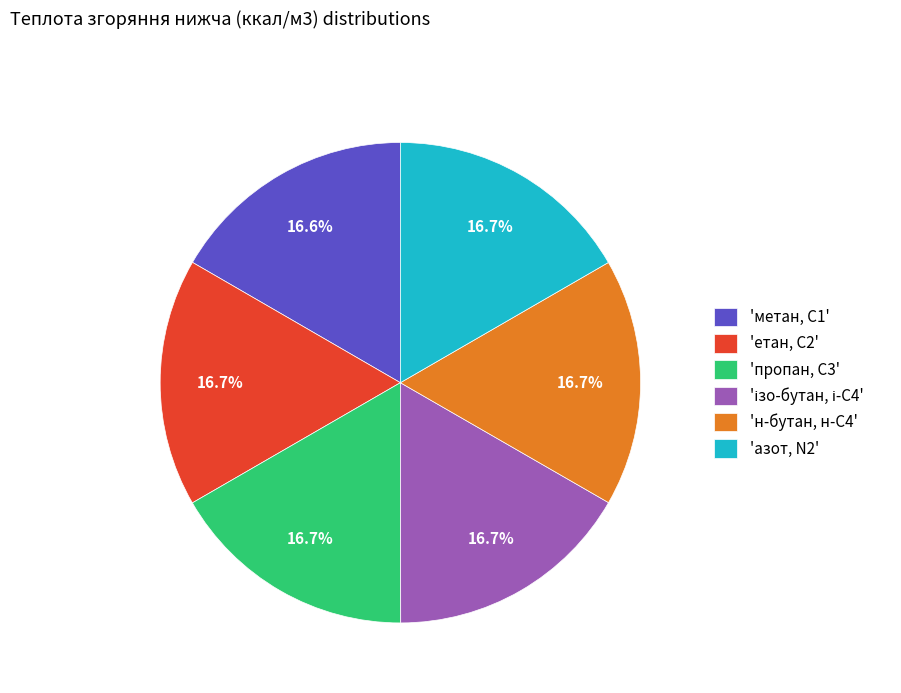

What is the ratio of the value at 'етан, С2' to the value at 'н-бутан, н-С4'?

1.0